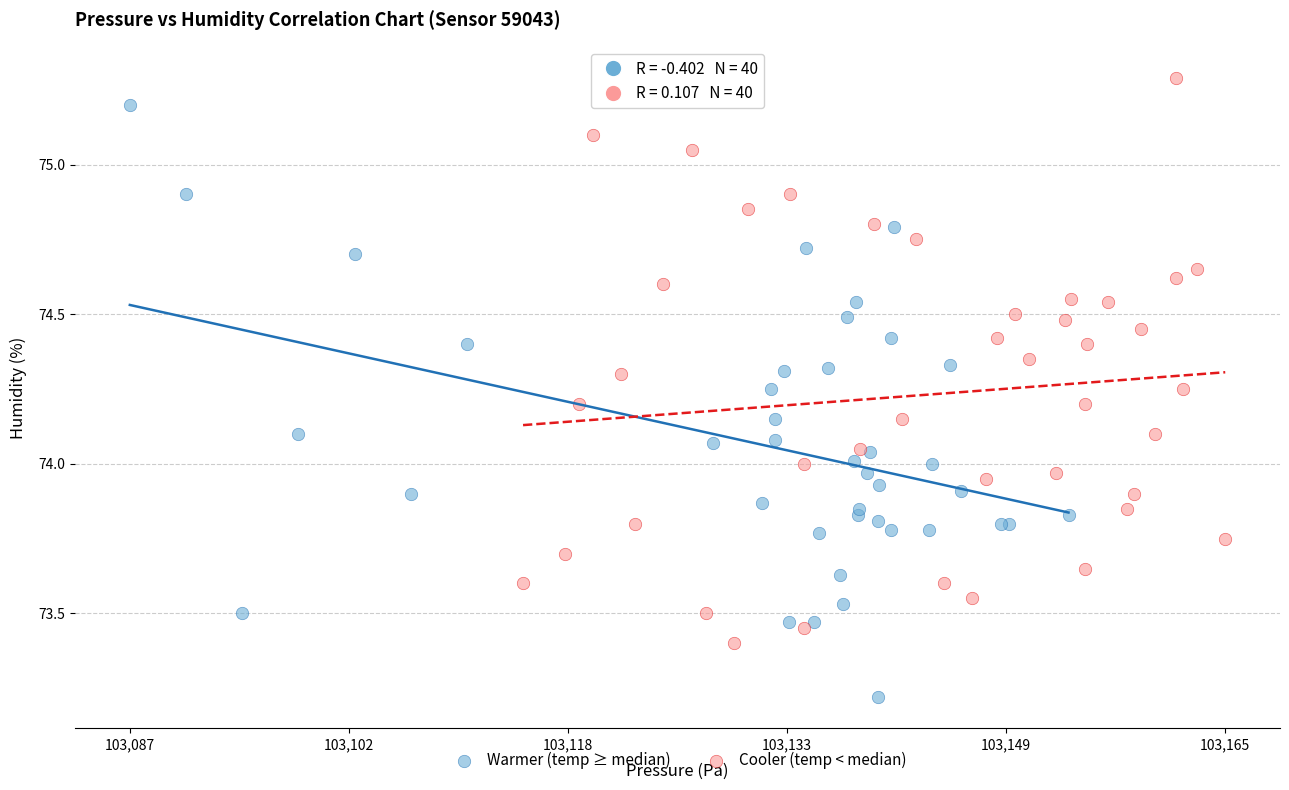

Which series contains the lowest Y value?

Warmer (temp ≥ median)